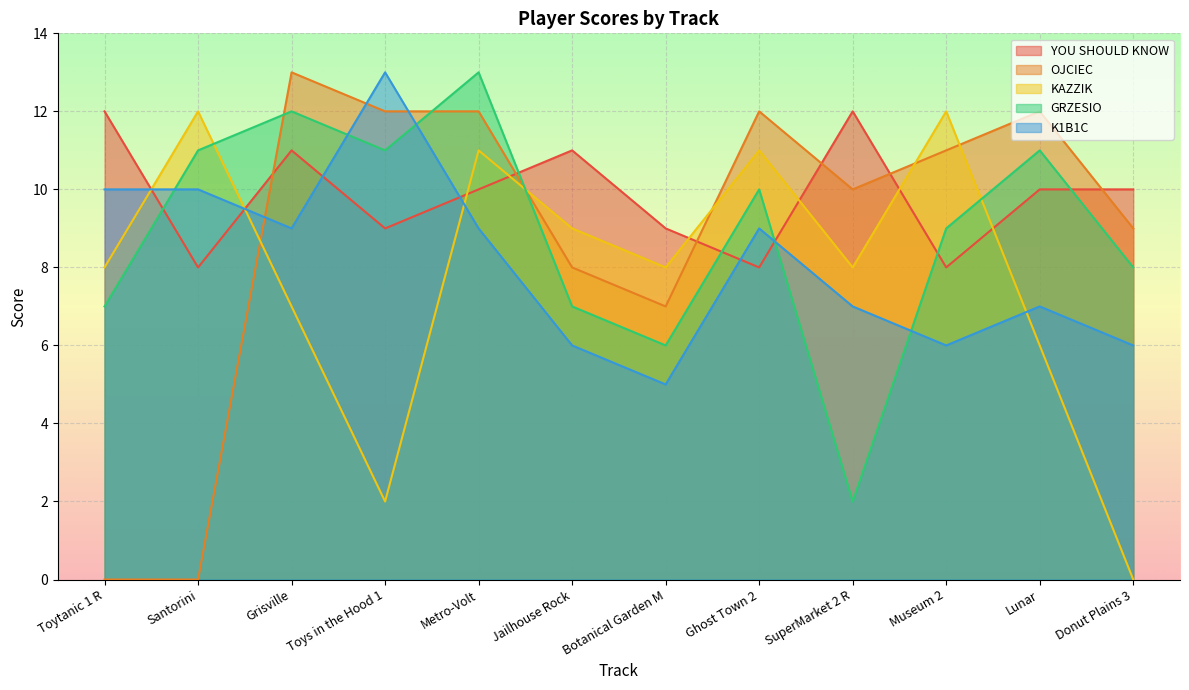

In KAZZIK, how many points are higher than both neighbors (excluding endpoints)?

4